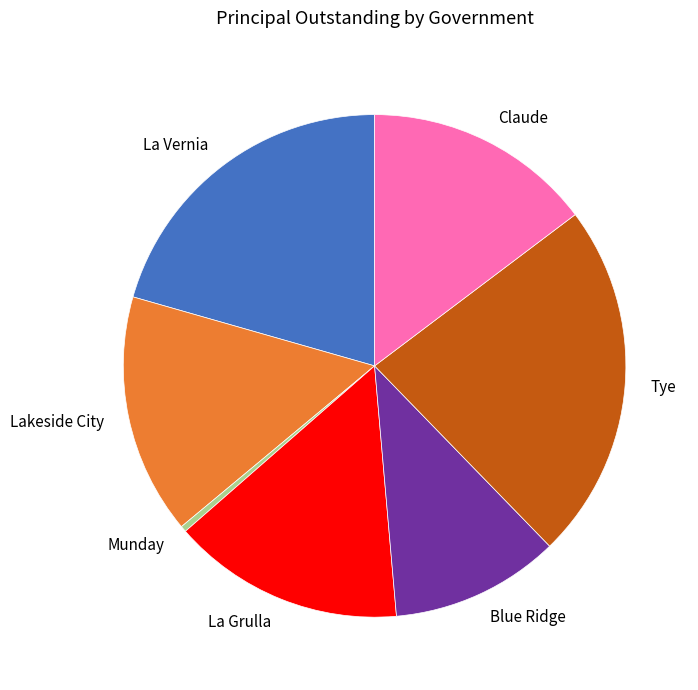

Which slice is the largest?

Tye